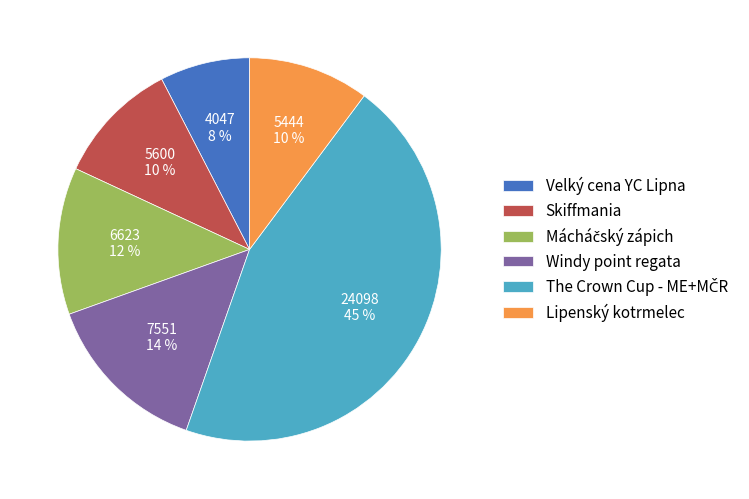

Does Skiffmania account for over 50% of the chart?

No